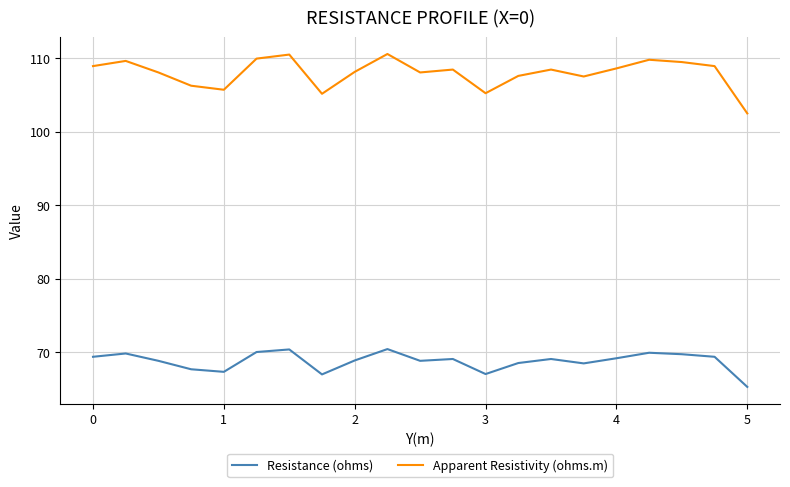

Which series has the largest total across all categories?

Apparent Resistivity (ohms.m)